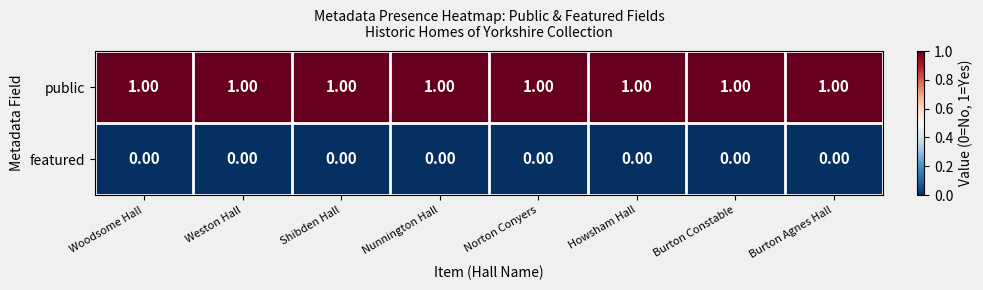

At how many categories does at least one series exceed 0?

8